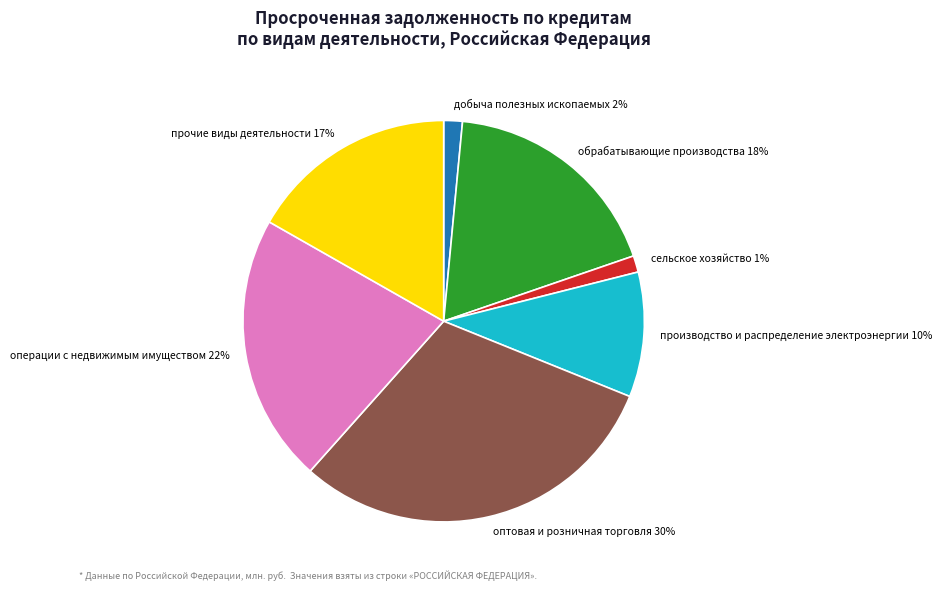

Between обрабатывающие производства and прочие виды деятельности, which is larger?

обрабатывающие производства